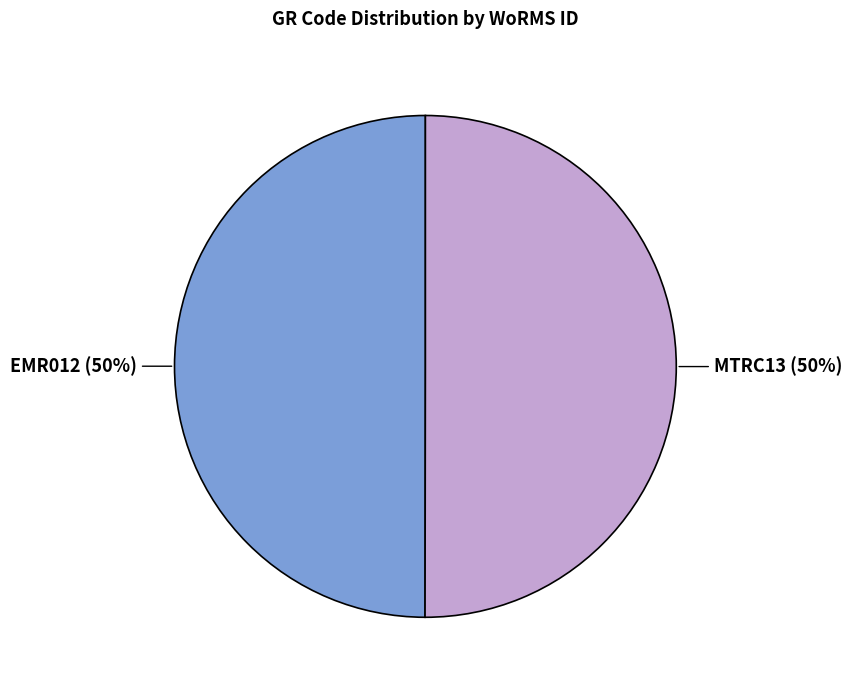

To the nearest percent, what percentage of the pie is EMR012?

50%